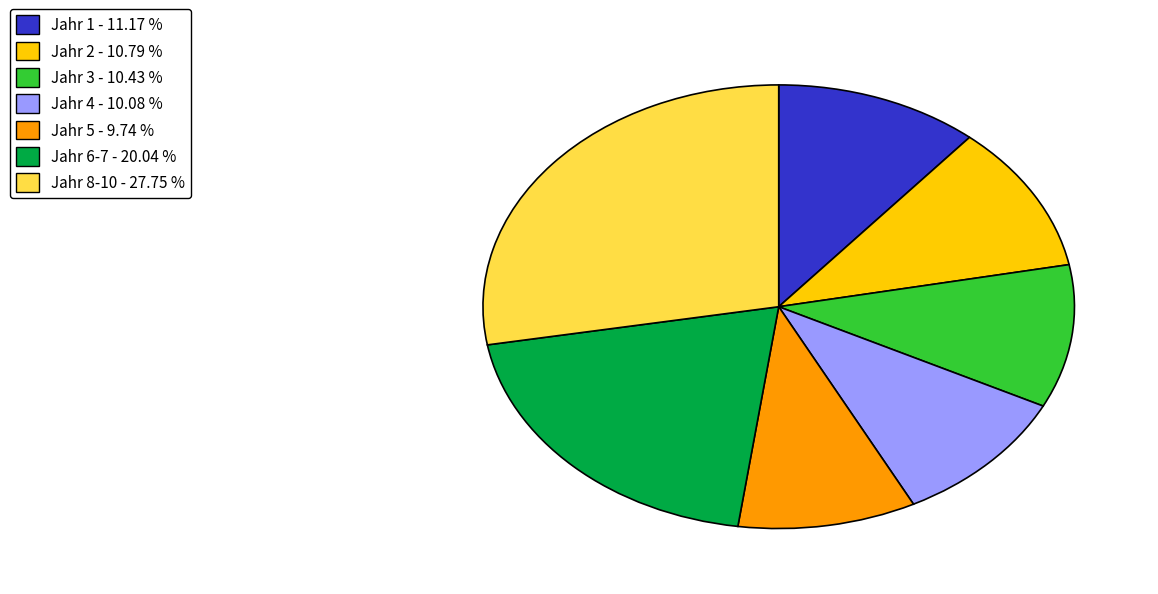

Which slice is the largest?

Jahr 8-10 - 27.75 %